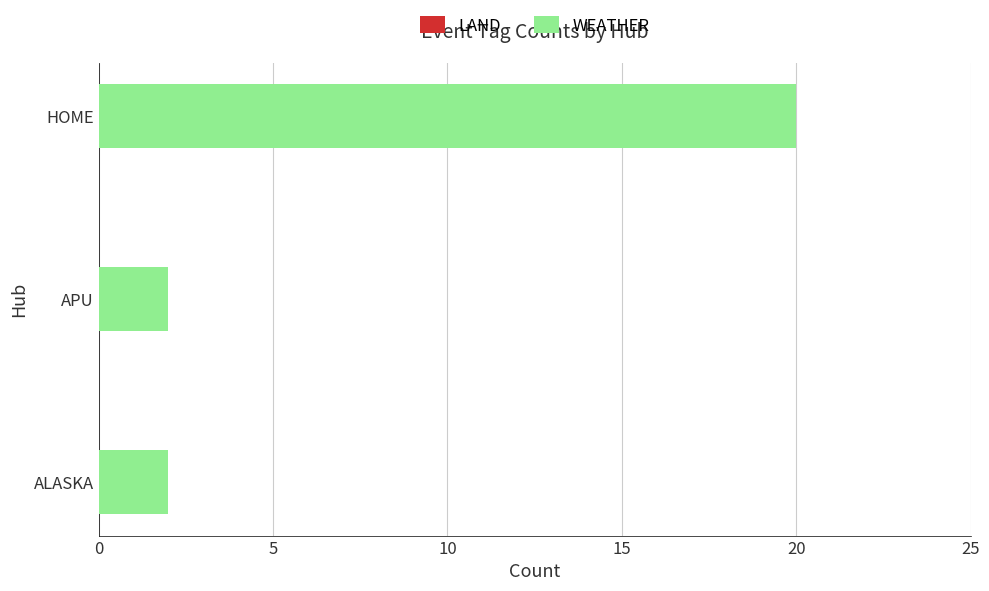

Between ALASKA and HOME, which is larger?

HOME